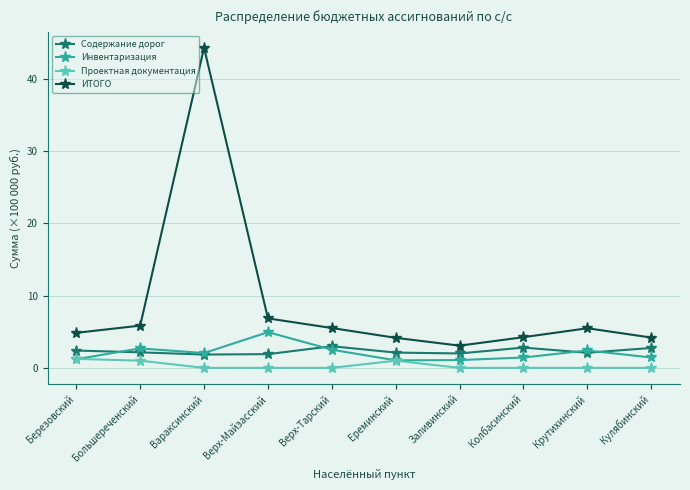

The Проектная документация series shows 1.0 at Ереминский. True or false?

True